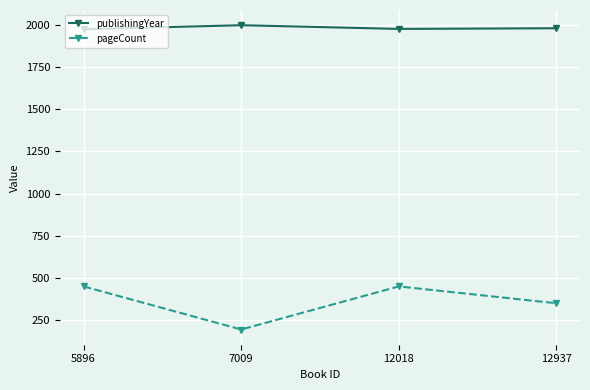

True or false: publishingYear and pageCount cross at least once.

False